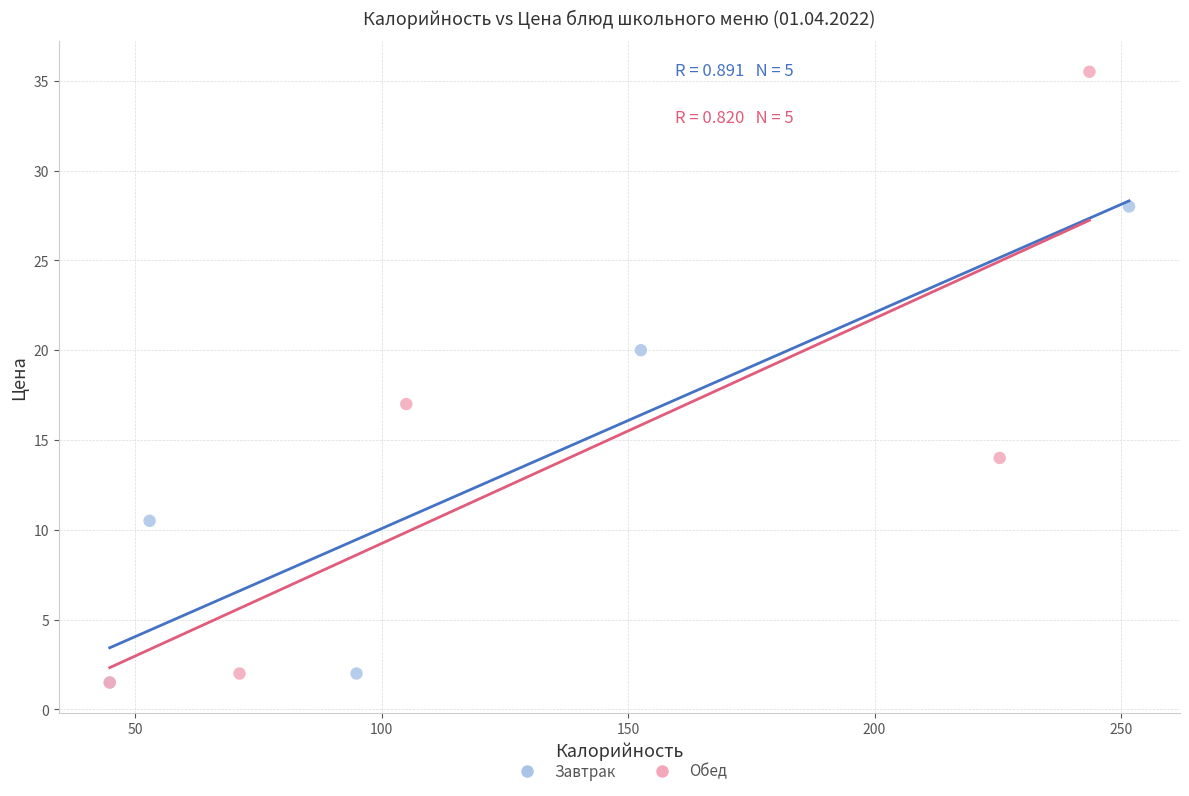

Which series reaches the maximum Y coordinate?

Обед